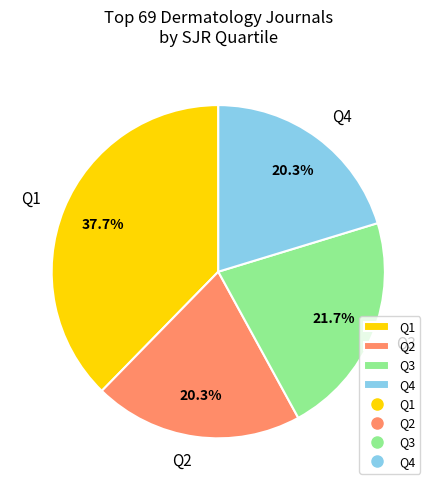

To the nearest percent, what percentage of the pie is Q3?

22%